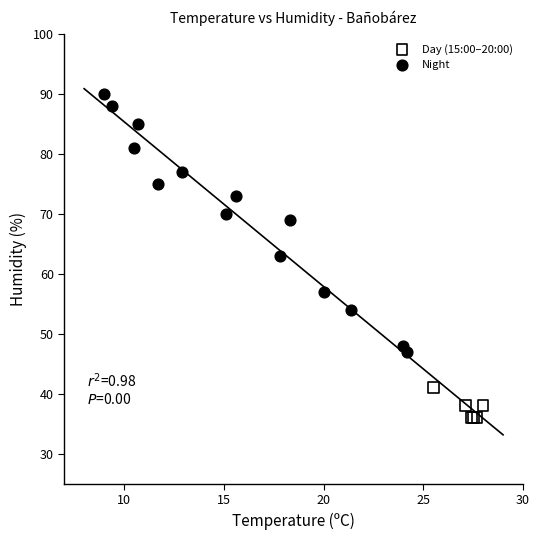

Which series has the largest Y range (max minus min)?

Night